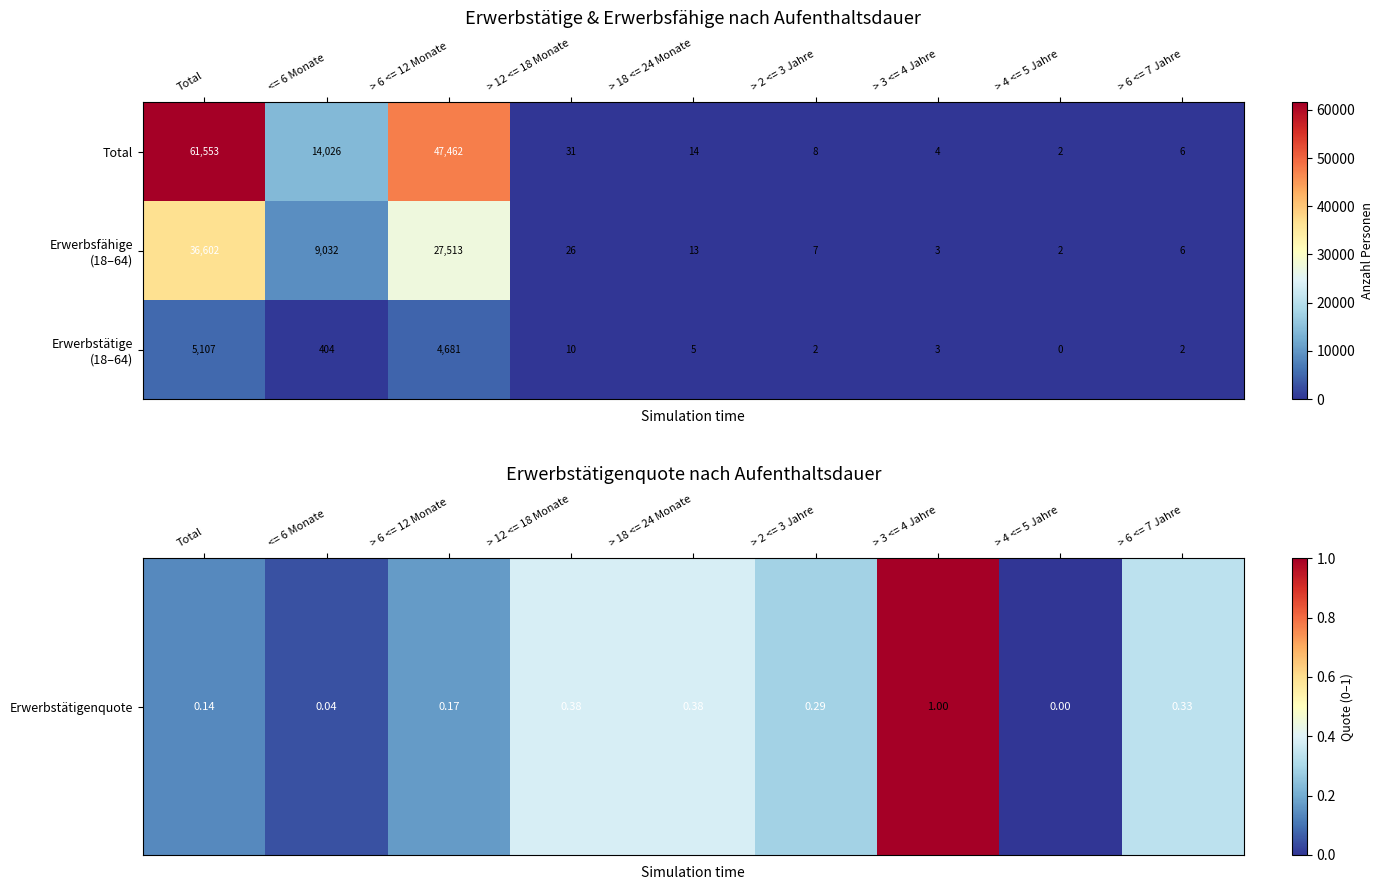

At which category is the sum across all series the highest?

Total